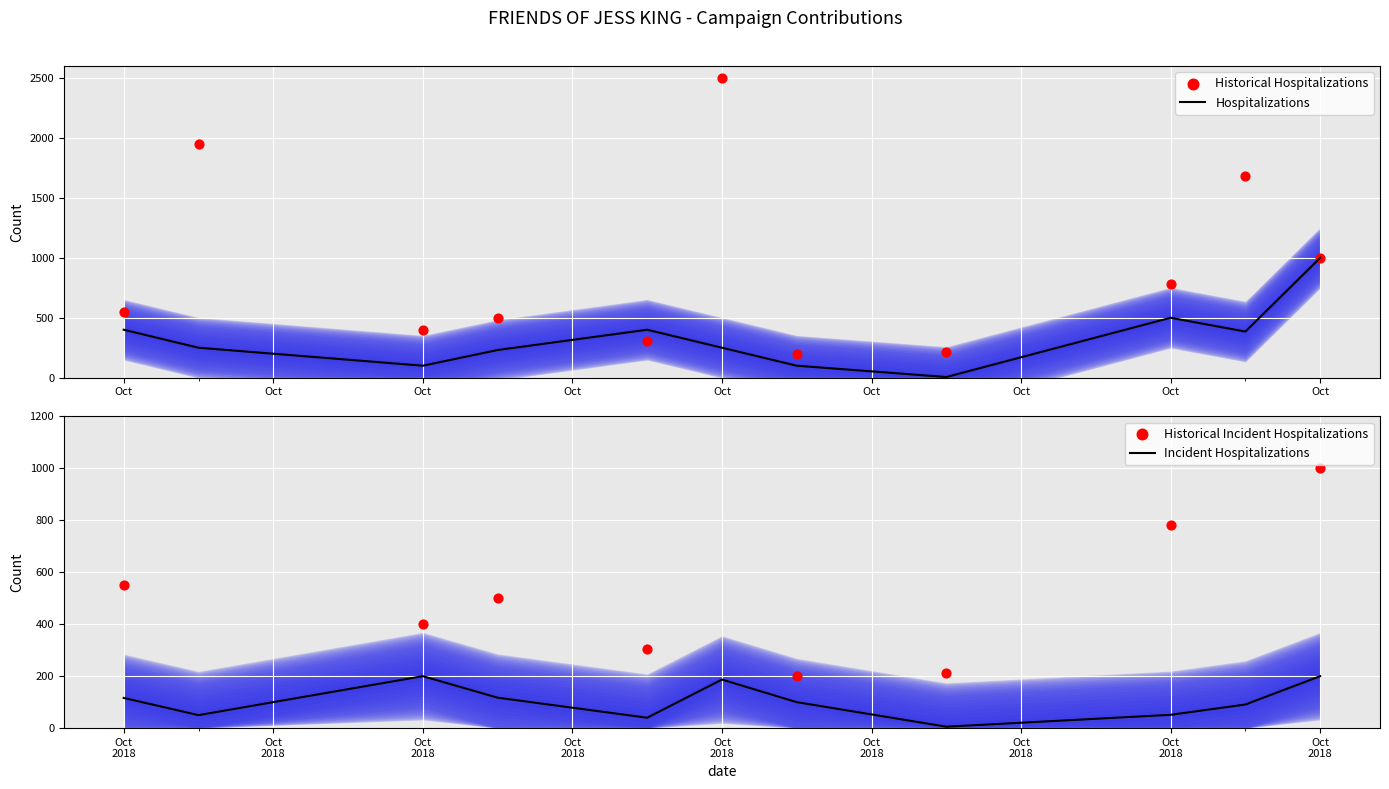

Which series contains the lowest Y value?

Hospitalizations